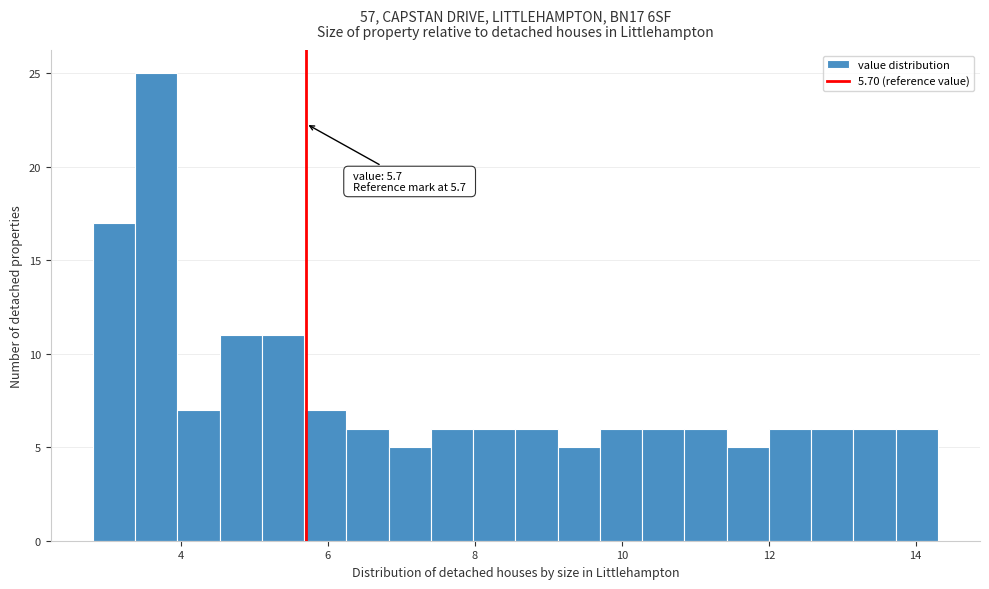

Around what value on the x-axis is the tallest bar? Give the approximate position of its centre, as read against the axis.

3.6